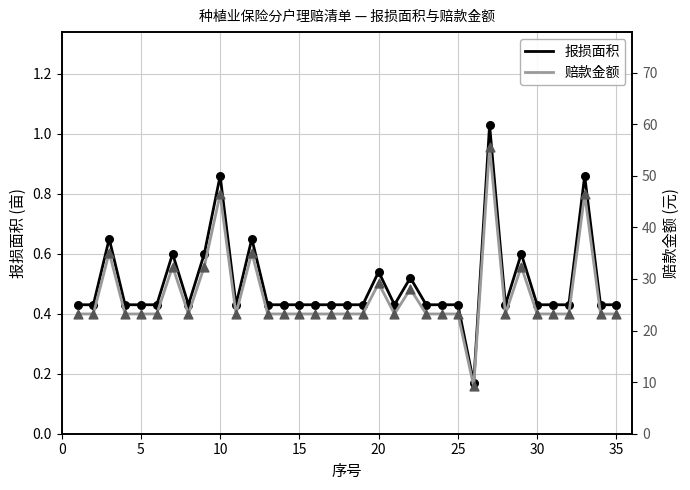

True or false: 报损面积 has a value of 0.1 at 25.

False